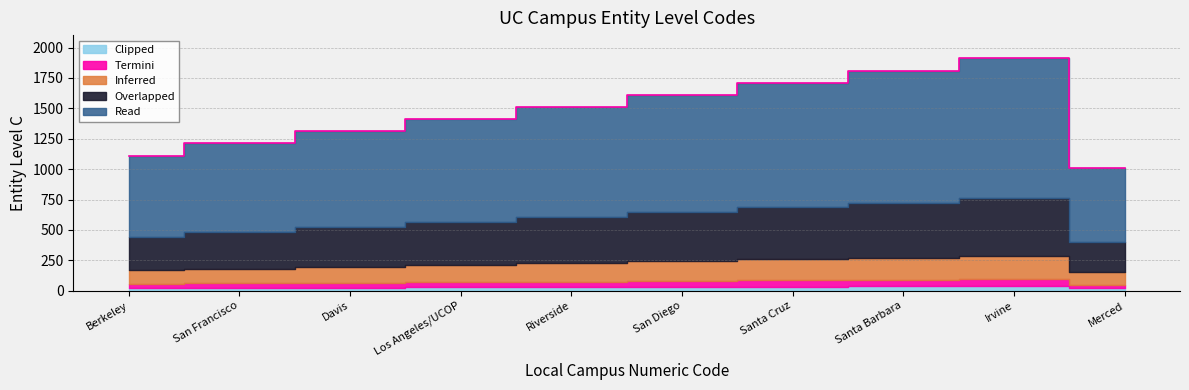

Between San Diego and Santa Barbara, which is larger?

Santa Barbara